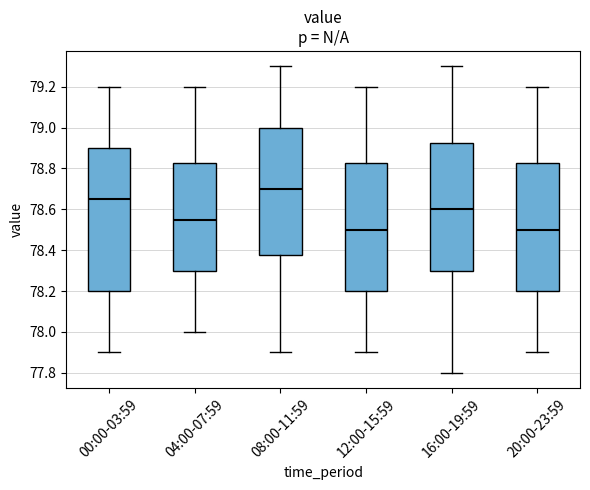

Reading left to right, read every box against the y-axis: the position of its median line, the range the box covers, and the ends of its whiskers. The values are not printed on the chart, so give them approximately, as read against the axis.

00:00-03:59: median 78.66, box 78.20 to 78.90, whiskers 77.90 to 79.20
04:00-07:59: median 78.56, box 78.30 to 78.82, whiskers 78.00 to 79.20
08:00-11:59: median 78.70, box 78.38 to 79.00, whiskers 77.90 to 79.30
12:00-15:59: median 78.50, box 78.20 to 78.82, whiskers 77.90 to 79.20
16:00-19:59: median 78.60, box 78.30 to 78.92, whiskers 77.80 to 79.30
20:00-23:59: median 78.50, box 78.20 to 78.82, whiskers 77.90 to 79.20